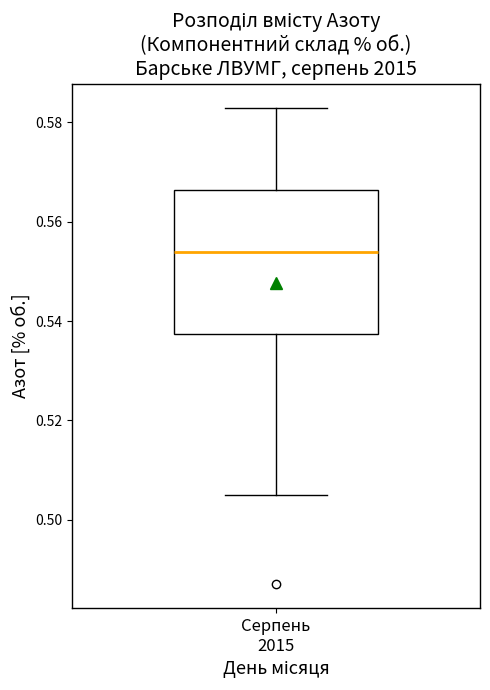

Where is the lower edge of the box for Серпень 2015 on the y-axis? The values are not printed on the chart, so give them approximately, as read against the axis.

0.538